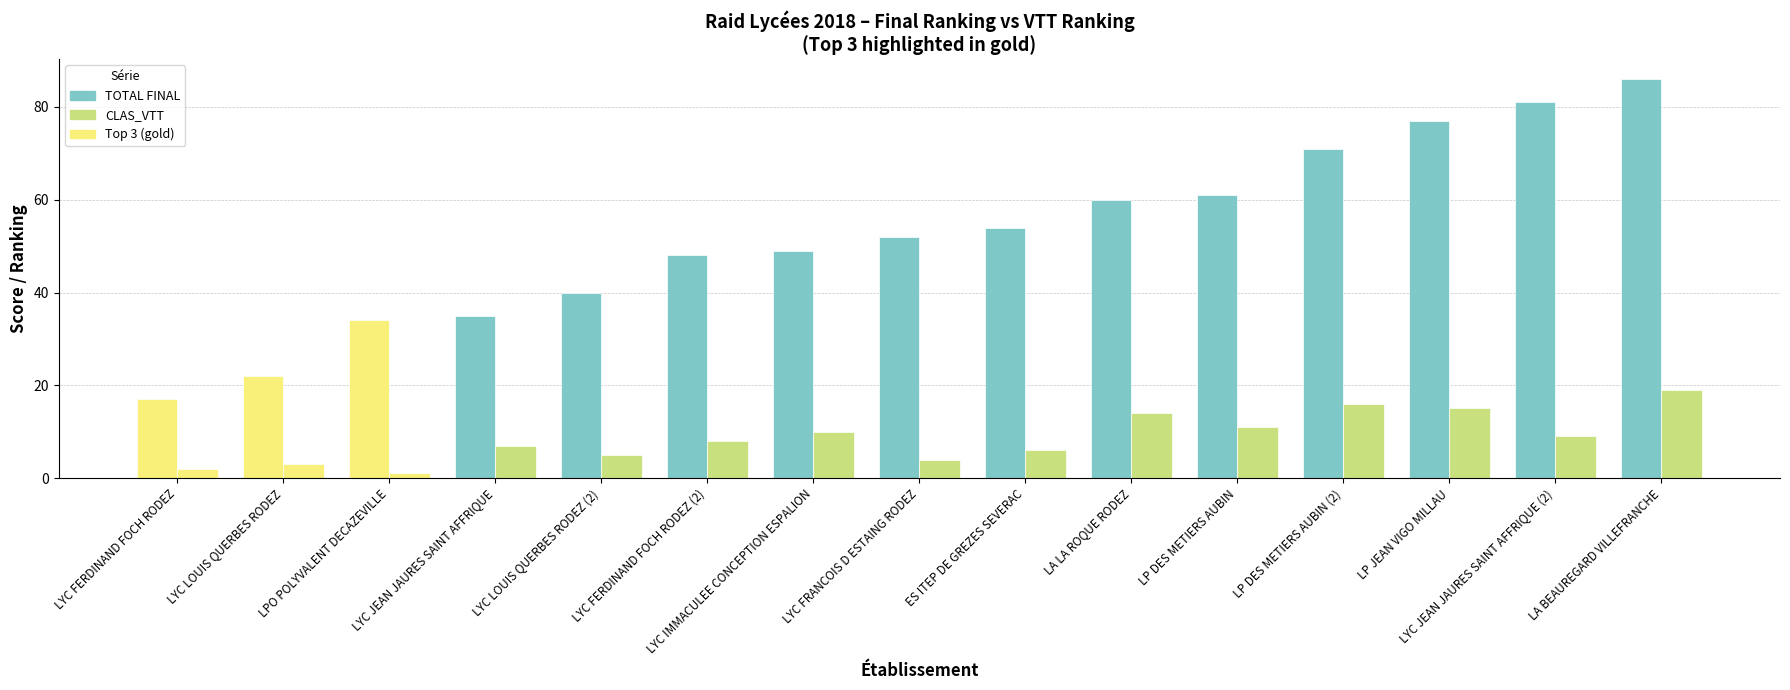

Are the bars horizontal?

No